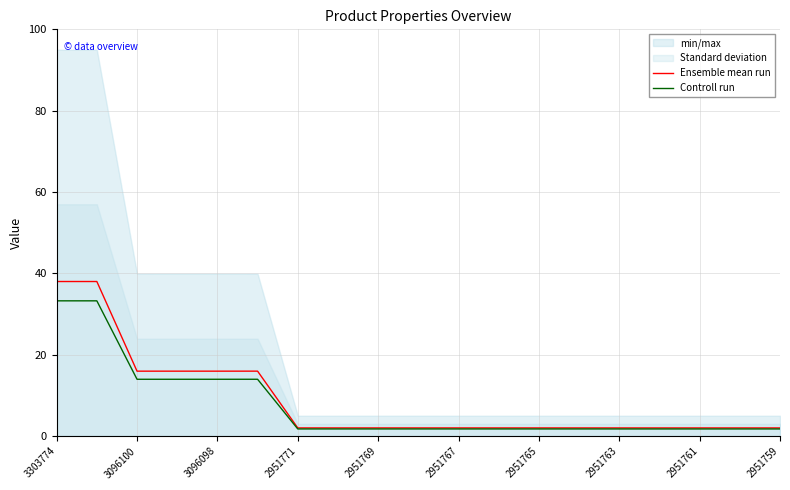

List the series in order of their peak value, highest first.

Ensemble mean run, Controll run